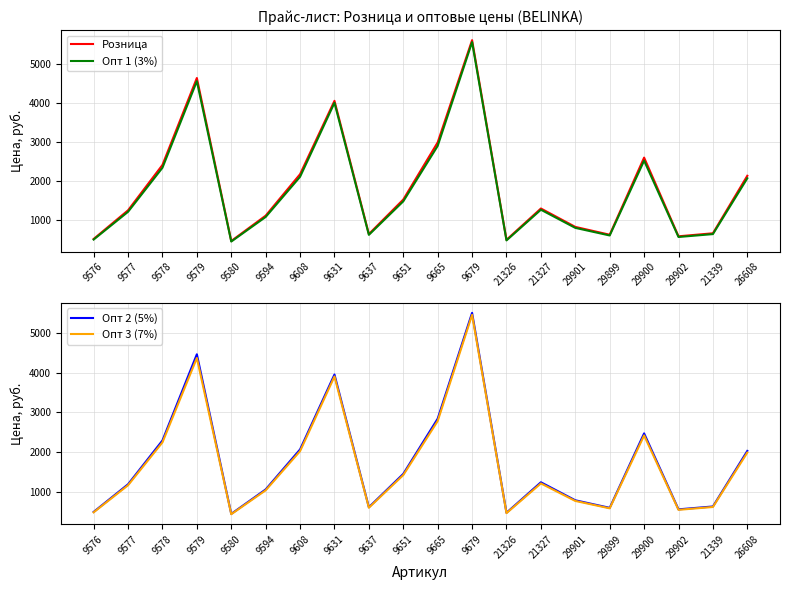

At which category is the sum across all series the highest?

9679